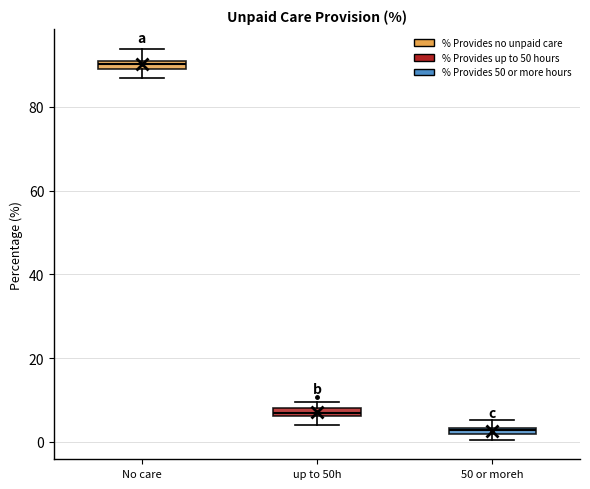

Which box's median line is the lowest?

50 or moreh